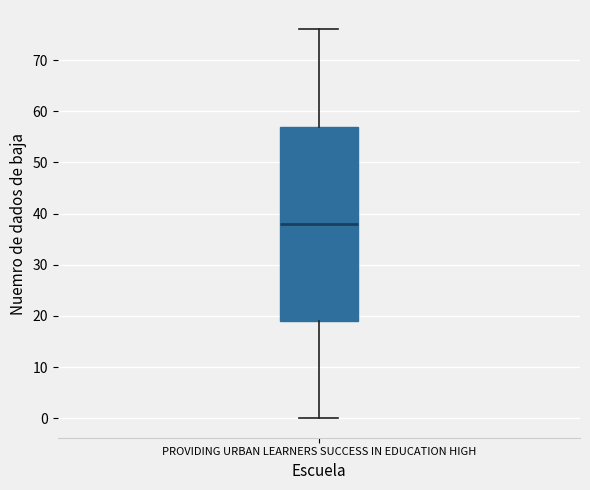

Transcribe this box plot: give where the median line is, the range the box spans, and where the two whiskers end, as read against the y-axis. The values are not printed on the chart, so give them approximately, as read against the axis.

median 38, box 19 to 57, whiskers 0 to 76